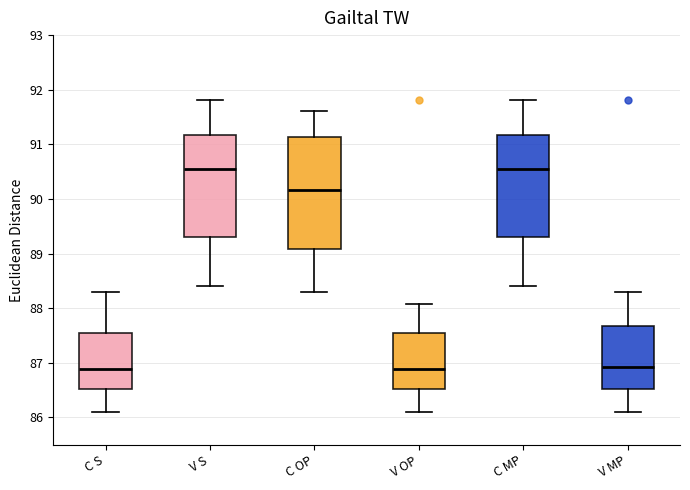

Which box is the tallest, from its lower edge to its upper edge?

C OP